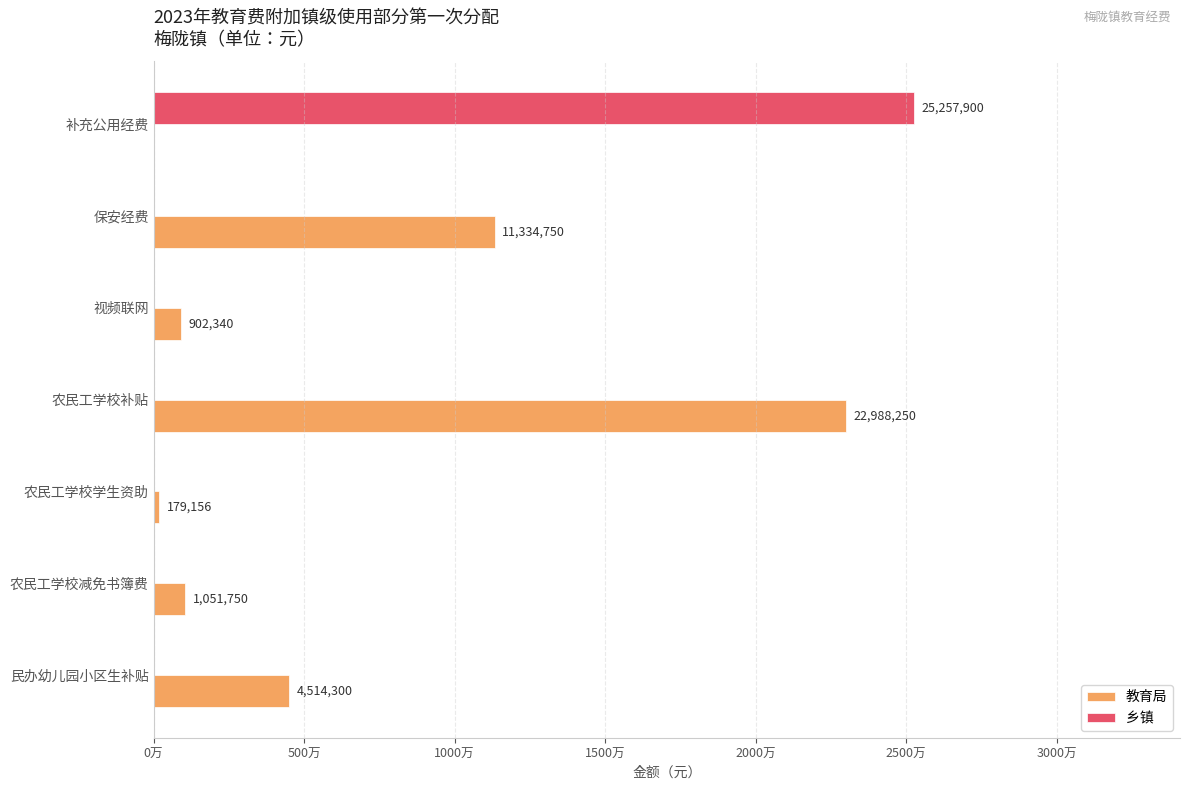

What is the sum of all 教育局 values?

40970546.0